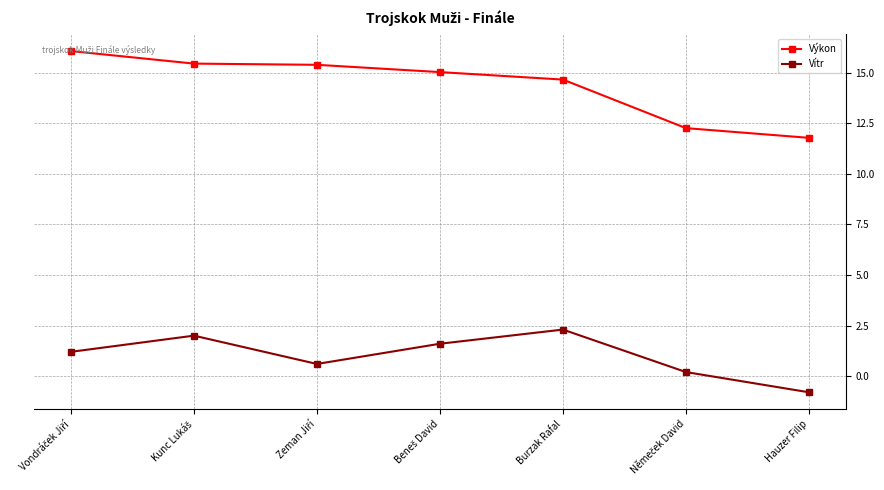

Which series has the largest range (max minus min)?

Výkon